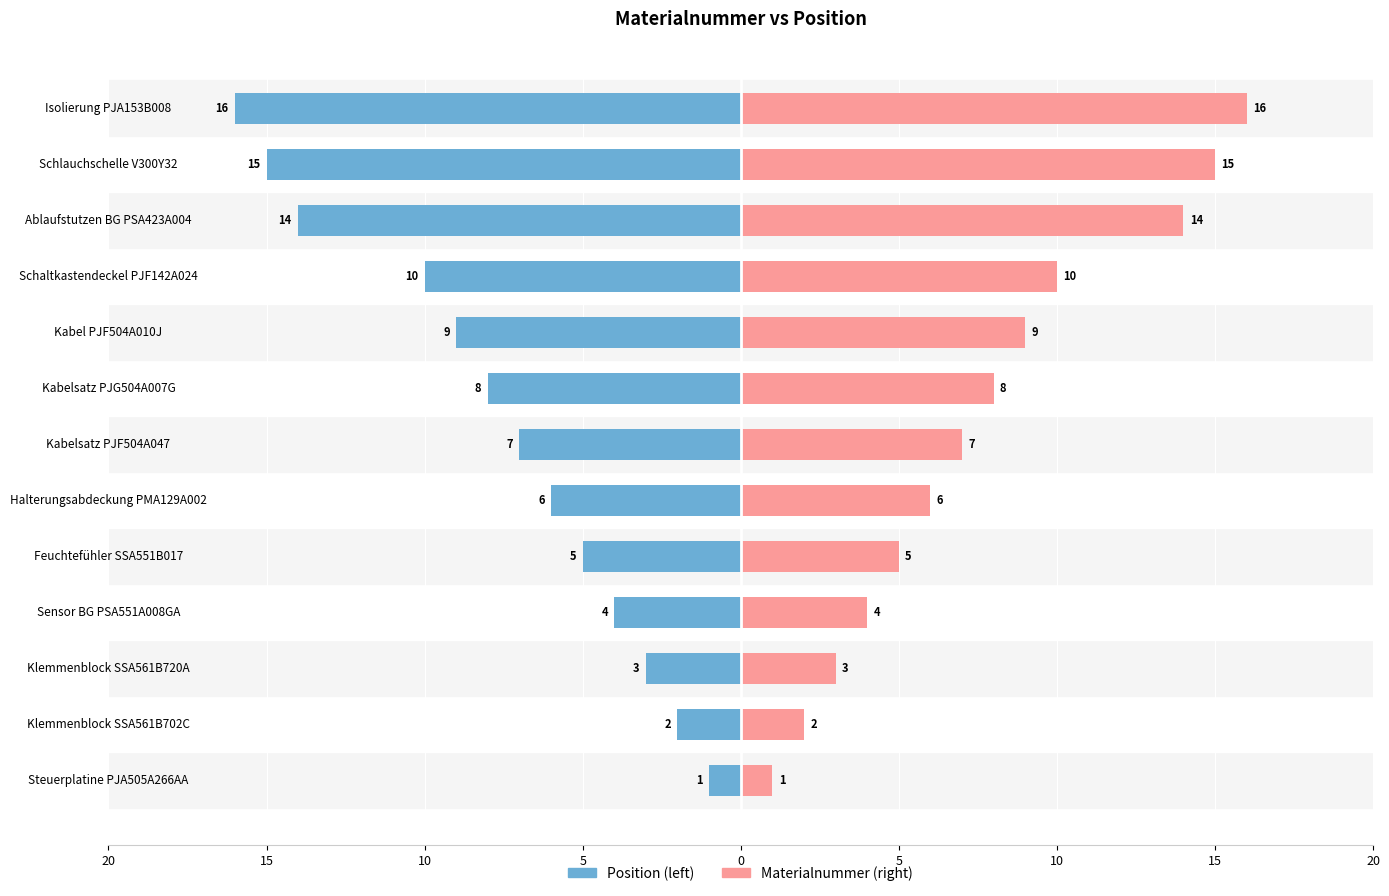

Rank the series by their maximum value, from lowest to highest.

Position, Materialnummer